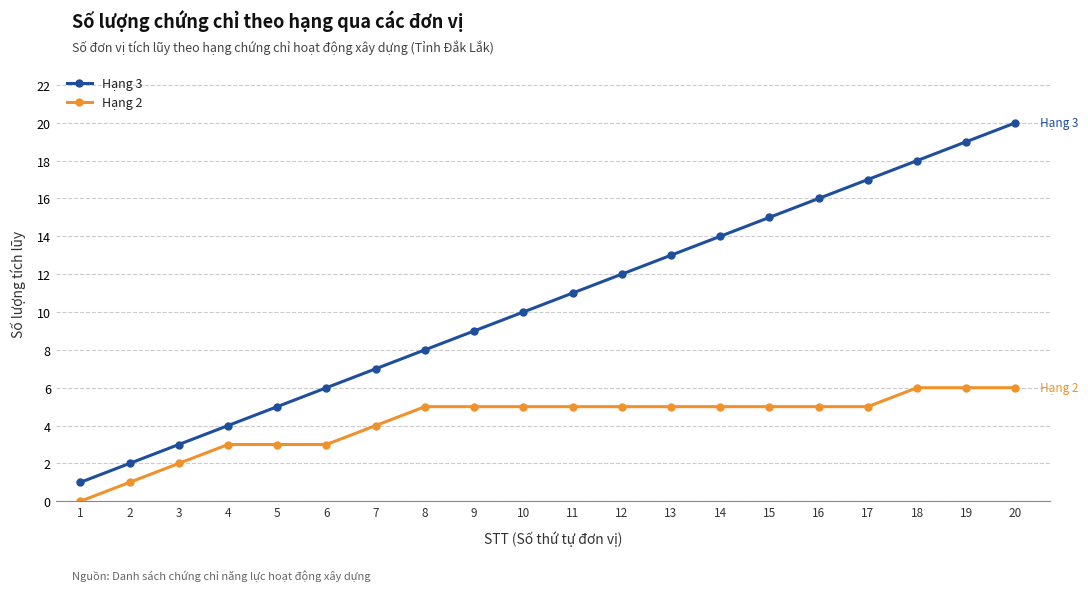

List the series in order of their overall mean, lowest first.

Hạng 2, Hạng 3